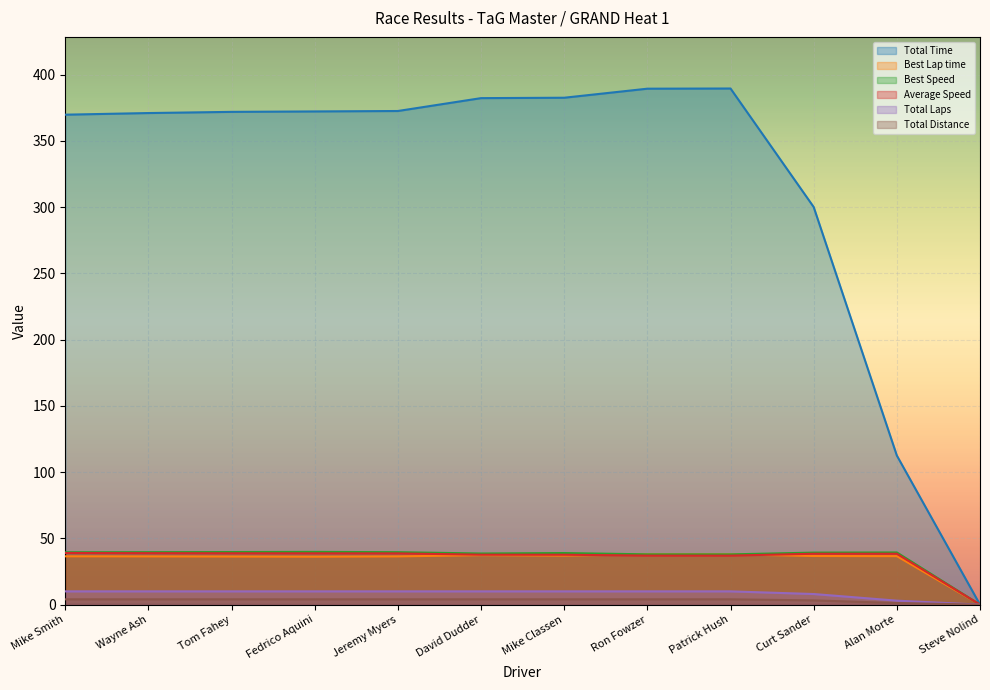

Which series has the largest range (max minus min)?

Total Time